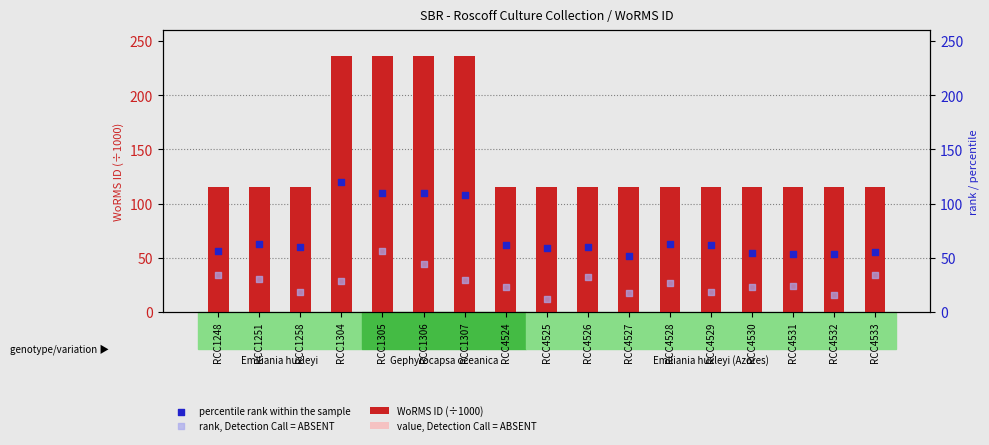

Is the value of WoRMS ID (÷1000) at RCC4531 greater than the value of percentile rank within the sample at RCC1251?

Yes